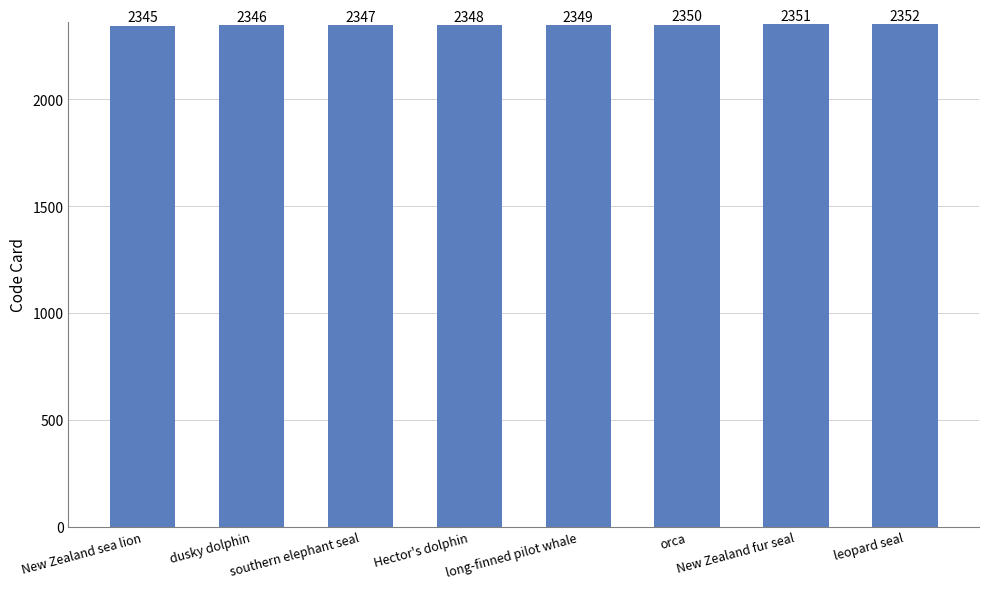

What is the difference between the maximum and minimum values?

7